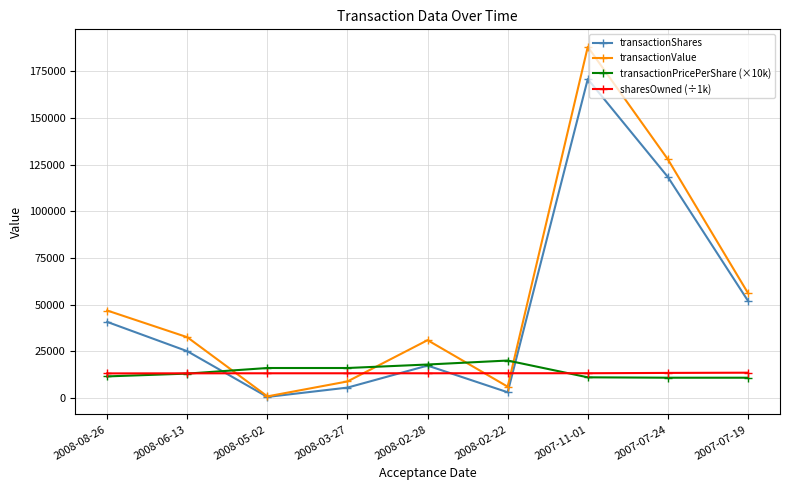

True or false: transactionPricePerShare (×10k) has more than 0 interior local peaks.

True